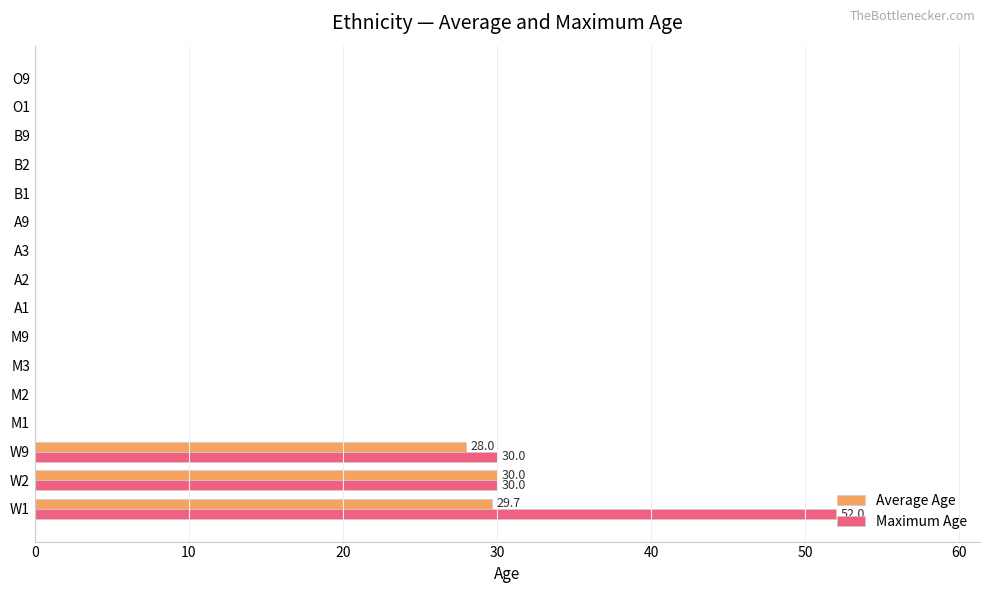

The value of Maximum Age at A3 is -19.7. True or false?

False